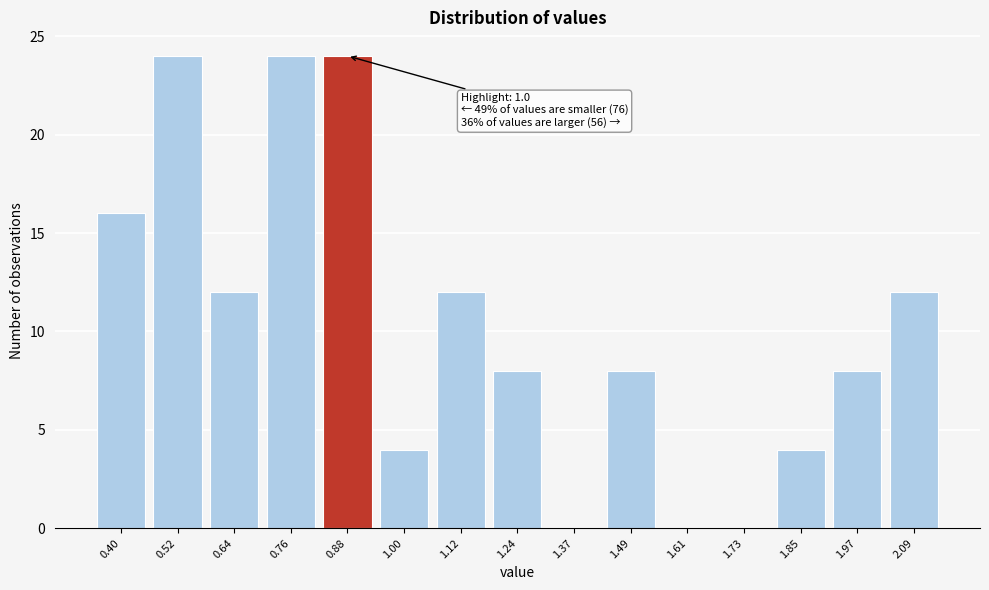

Reading left to right, transcribe all the data shown in this chart.

0.40=16	0.52=24	0.64=12	0.76=24	0.88=24	1.00=4	1.12=12	1.24=8	1.37=0	1.49=8	1.61=0	1.73=0	1.85=4	1.97=8	2.09=12